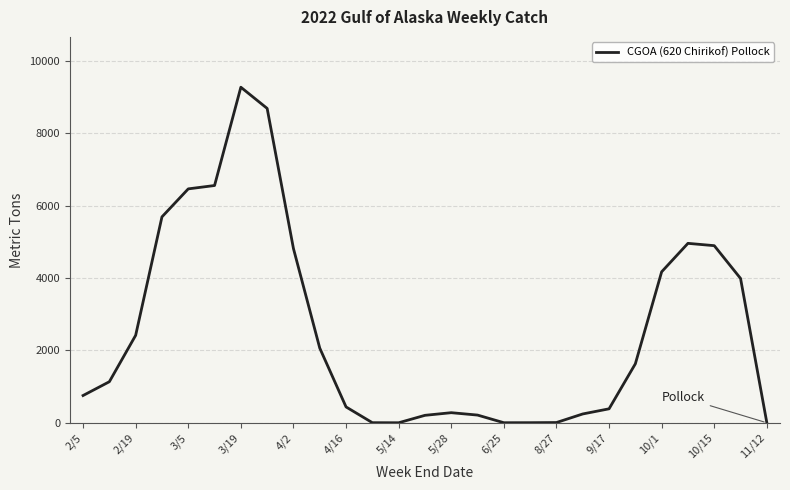

What is the difference between the maximum and minimum values?

9266